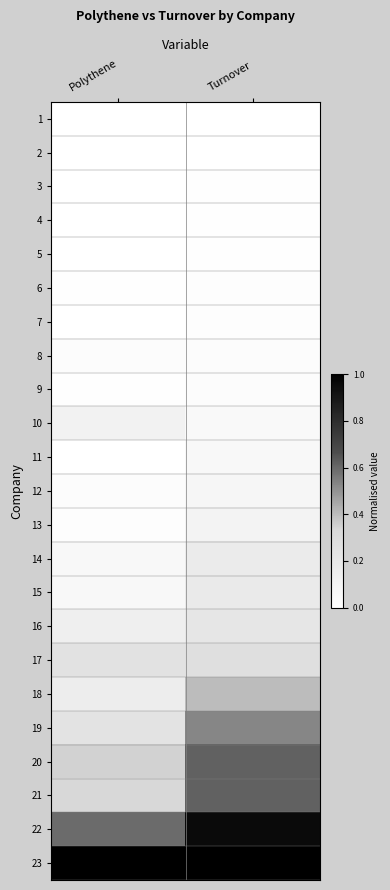

Reading left to right, what are all the values shown in this chart?

1: Polythene=0.0	Turnover=0.0
2: Polythene=0.0	Turnover=0.0
3: Polythene=0.0	Turnover=0.0
4: Polythene=0.0	Turnover=0.0
5: Polythene=0.0	Turnover=0.0
6: Polythene=0.0	Turnover=0.0
7: Polythene=0.0	Turnover=0.0
8: Polythene=0.0	Turnover=0.0
9: Polythene=0.0	Turnover=0.0
10: Polythene=0.1	Turnover=0.1
11: Polythene=0.0	Turnover=0.1
12: Polythene=0.0	Turnover=0.1
13: Polythene=0.0	Turnover=0.1
14: Polythene=0.1	Turnover=0.2
15: Polythene=0.1	Turnover=0.2
16: Polythene=0.1	Turnover=0.2
17: Polythene=0.2	Turnover=0.3
18: Polythene=0.2	Turnover=0.4
19: Polythene=0.2	Turnover=0.5
20: Polythene=0.3	Turnover=0.6
21: Polythene=0.3	Turnover=0.6
22: Polythene=0.6	Turnover=0.9
23: Polythene=1.0	Turnover=1.0